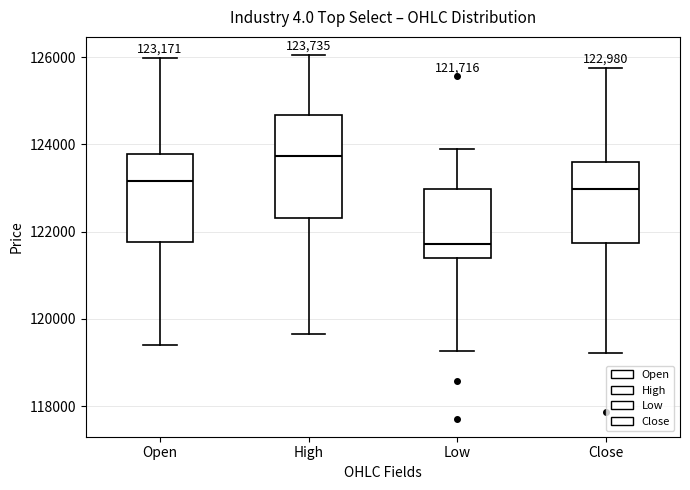

Which box's median line is the highest?

High